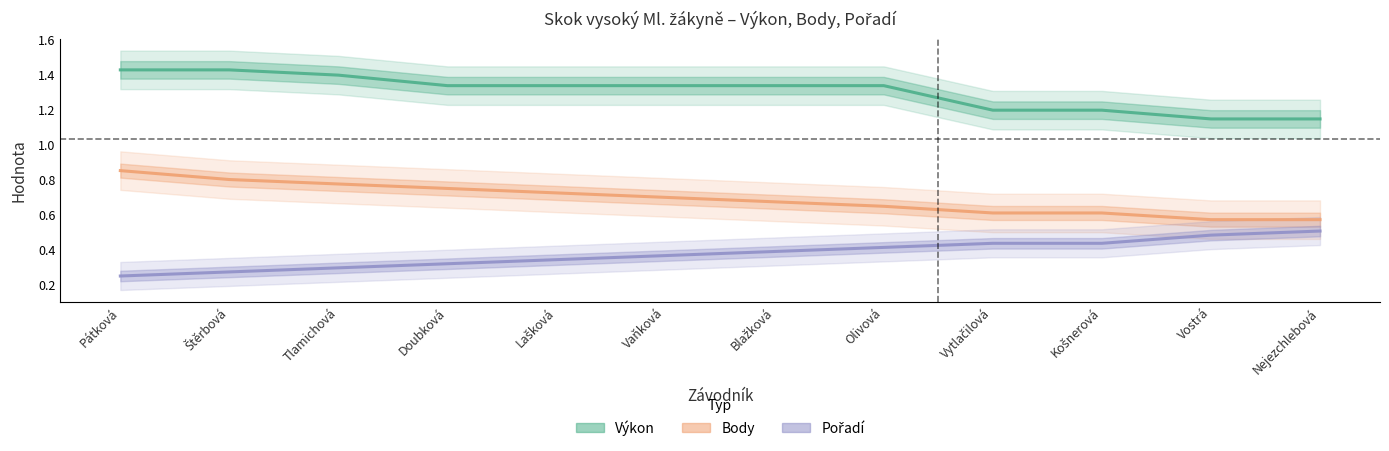

Which series has the largest range (max minus min)?

Výkon